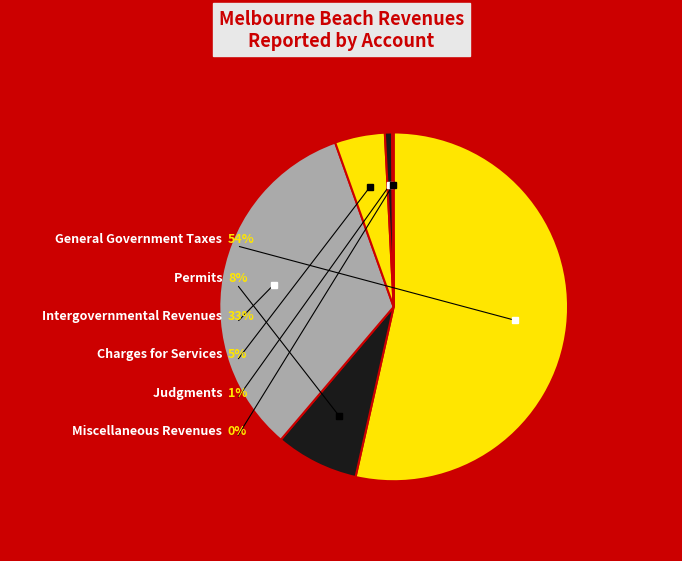

To the nearest percent, what portion does Permits, Fees, and Special Assessments represent?

8%